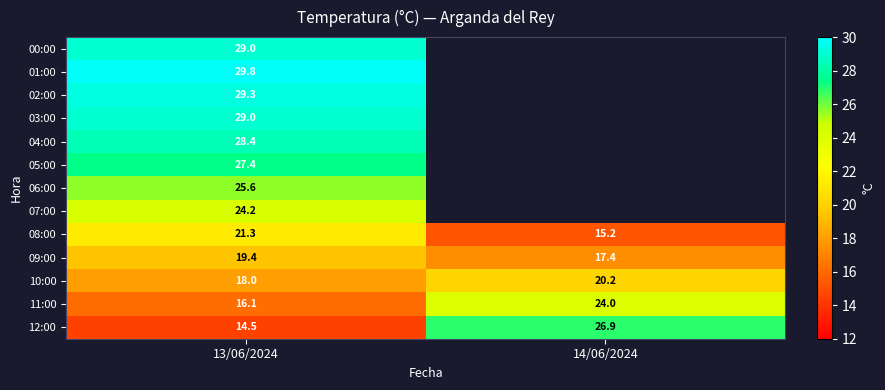

Is the value of 12:00 at 14/06/2024 greater than the value of 08:00 at 13/06/2024?

Yes